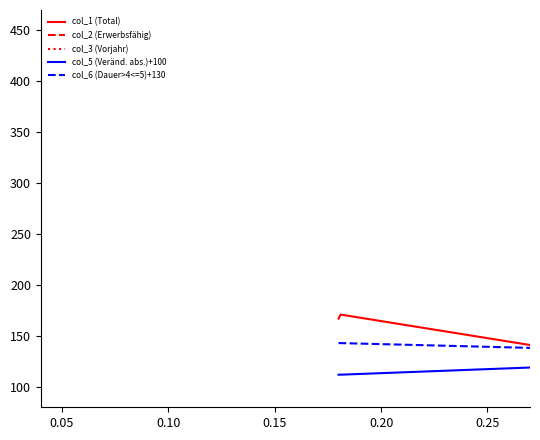

Which series has the largest total across all categories?

col_1 (Total)